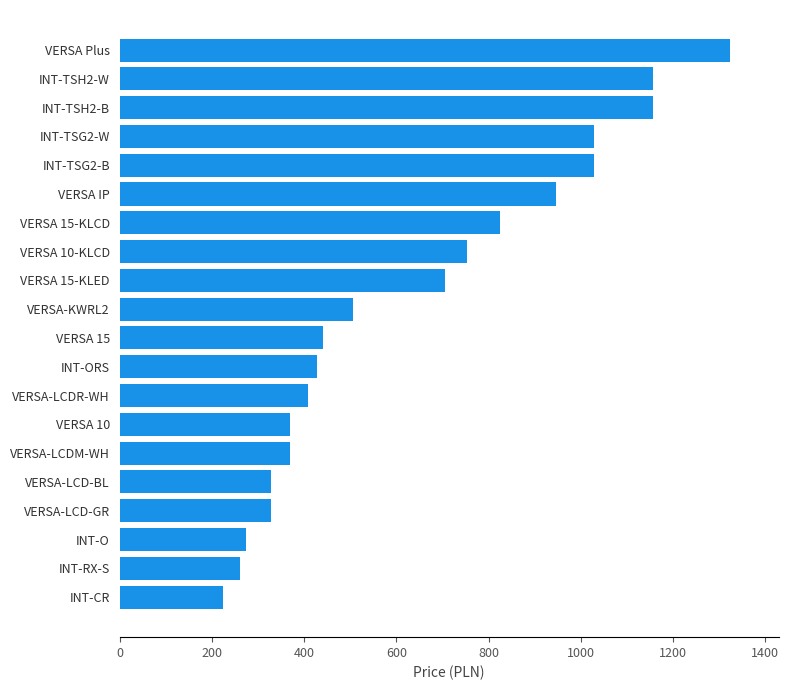

Is it true that the value at VERSA 10-KLCD is 1262?

False